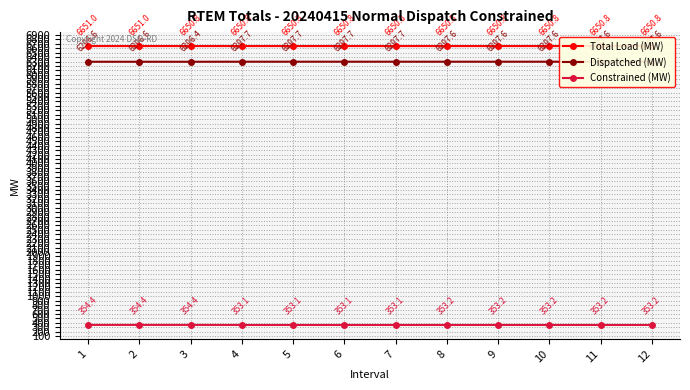

How many lines are shown in the chart?

3